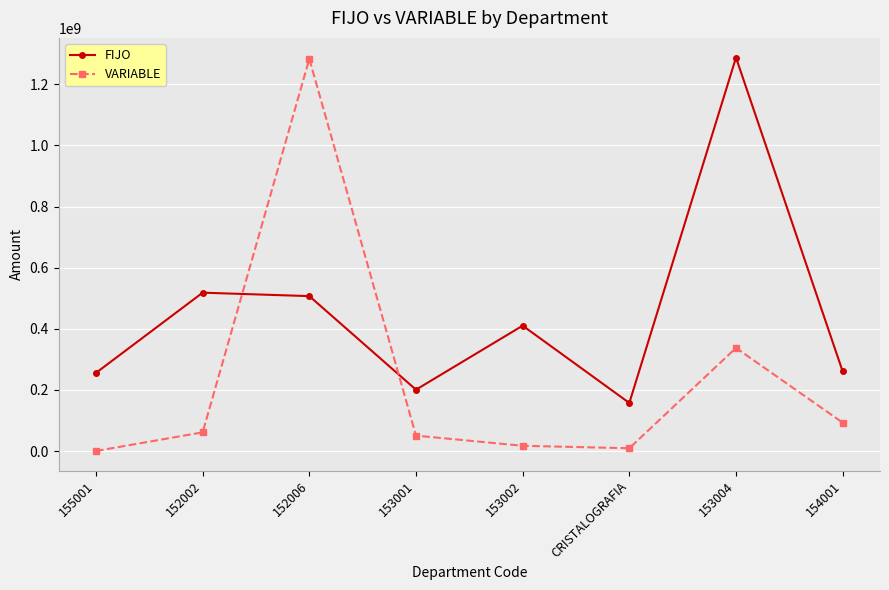

The value of VARIABLE at 153004 is 137780737.1. True or false?

False